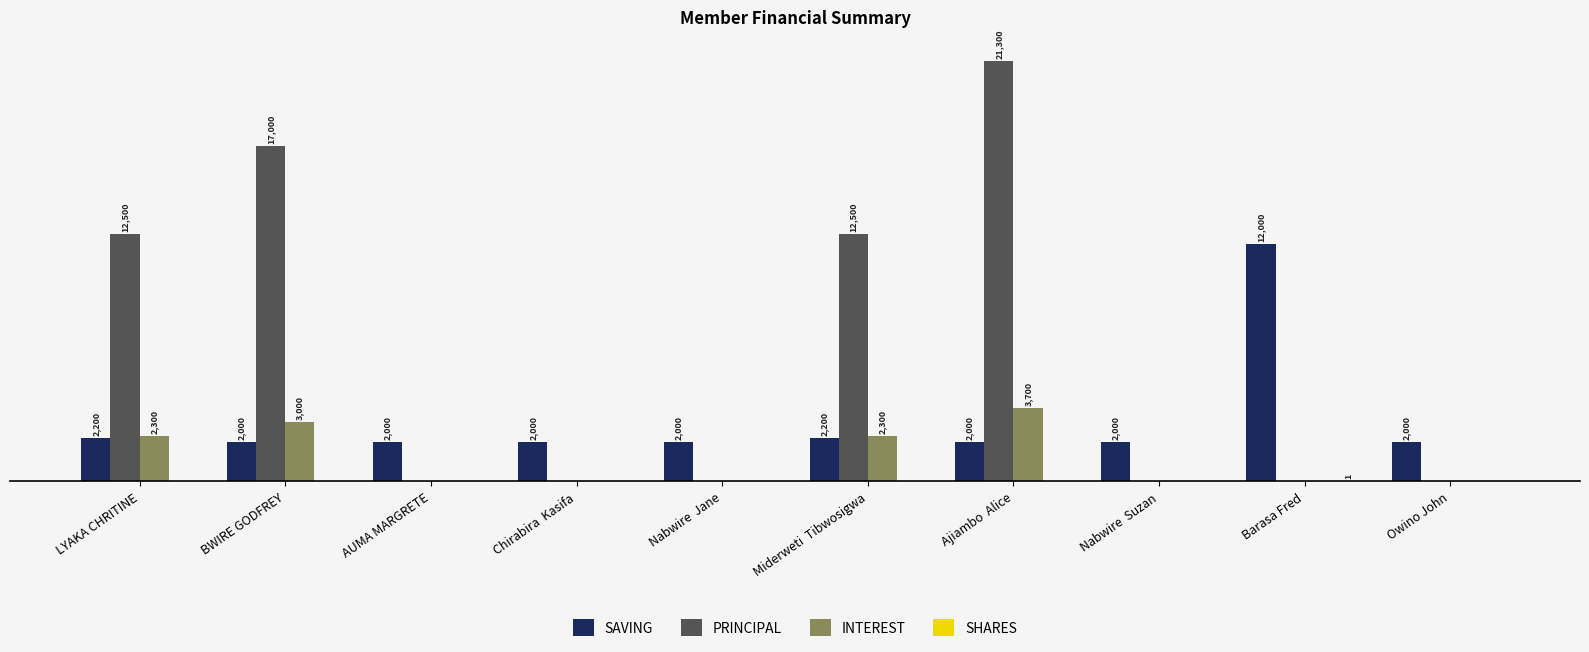

The INTEREST series shows -2191 at Owino John. True or false?

False